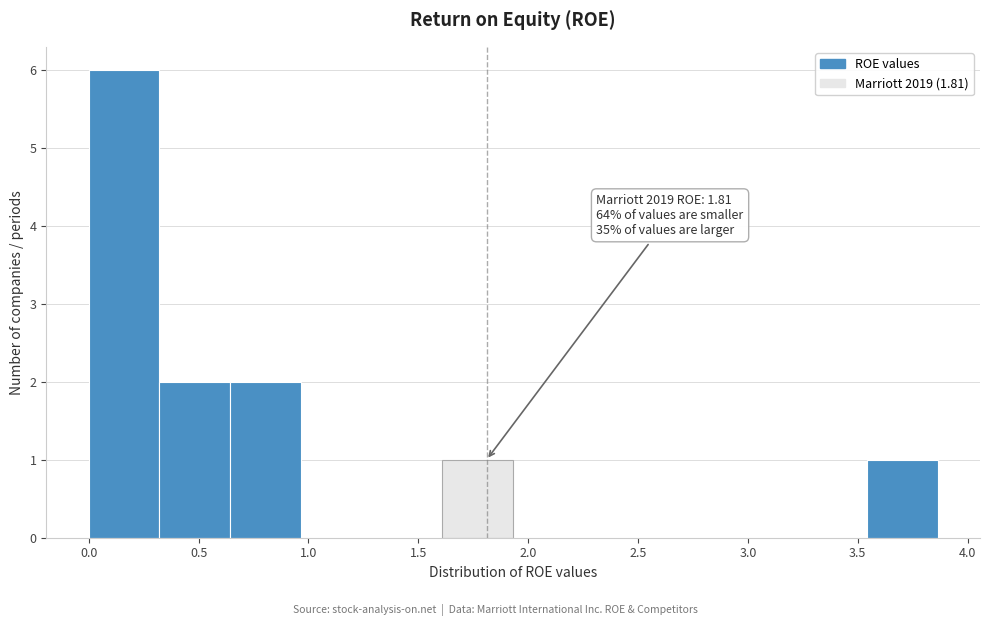

Over which range of the x-axis is the bar tallest?

0.00 to 0.30